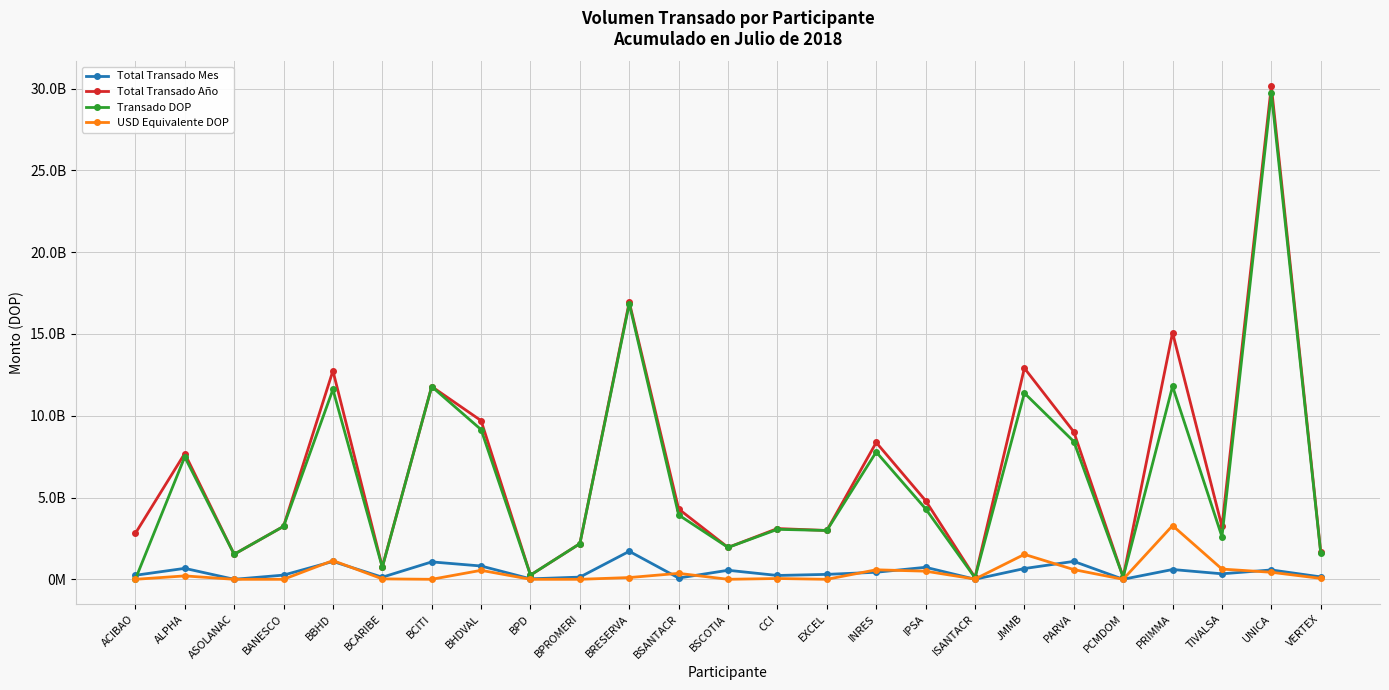

What are all the series names shown in the legend?

Total Transado Mes, Total Transado Año, Transado DOP, USD Equivalente DOP